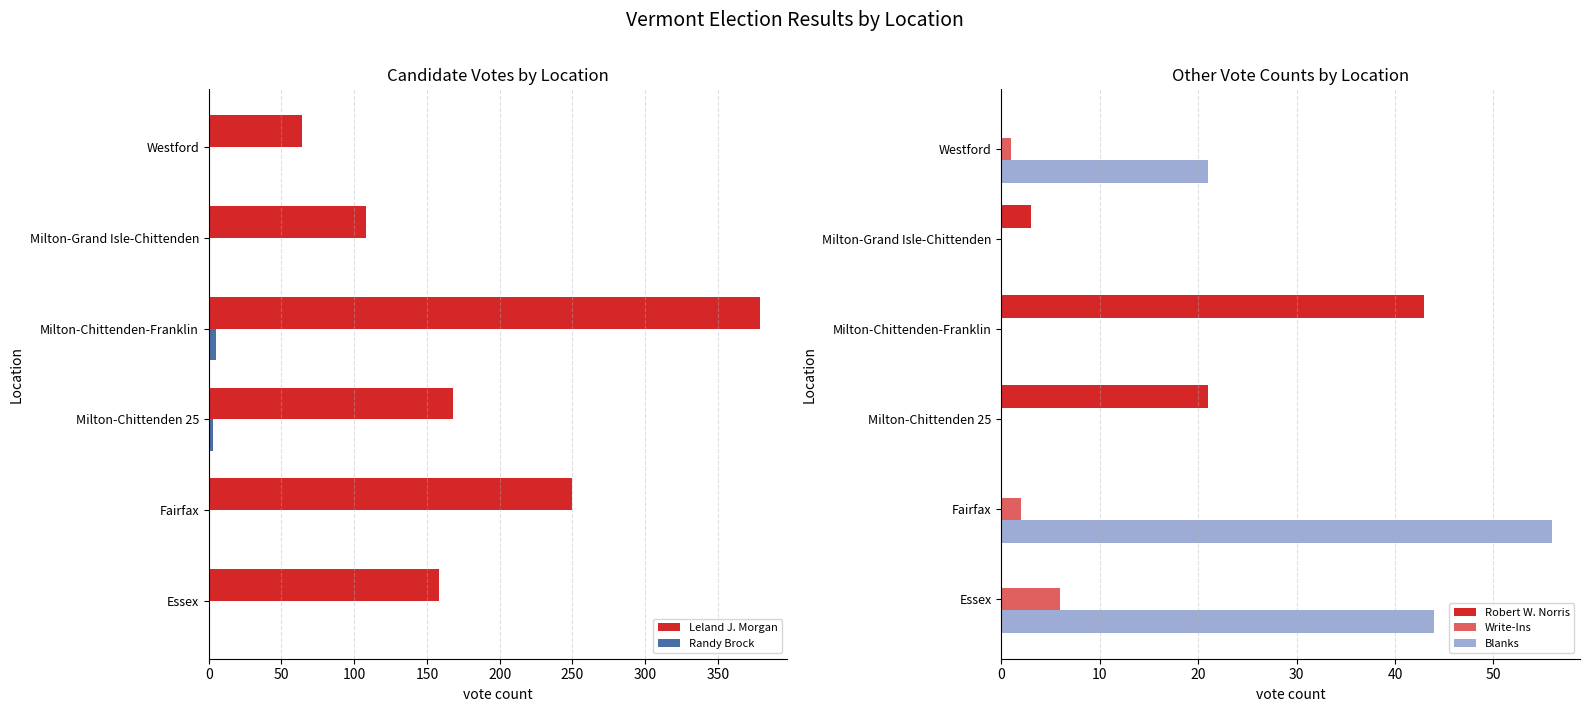

What is the sum of all Leland J. Morgan values?

1127